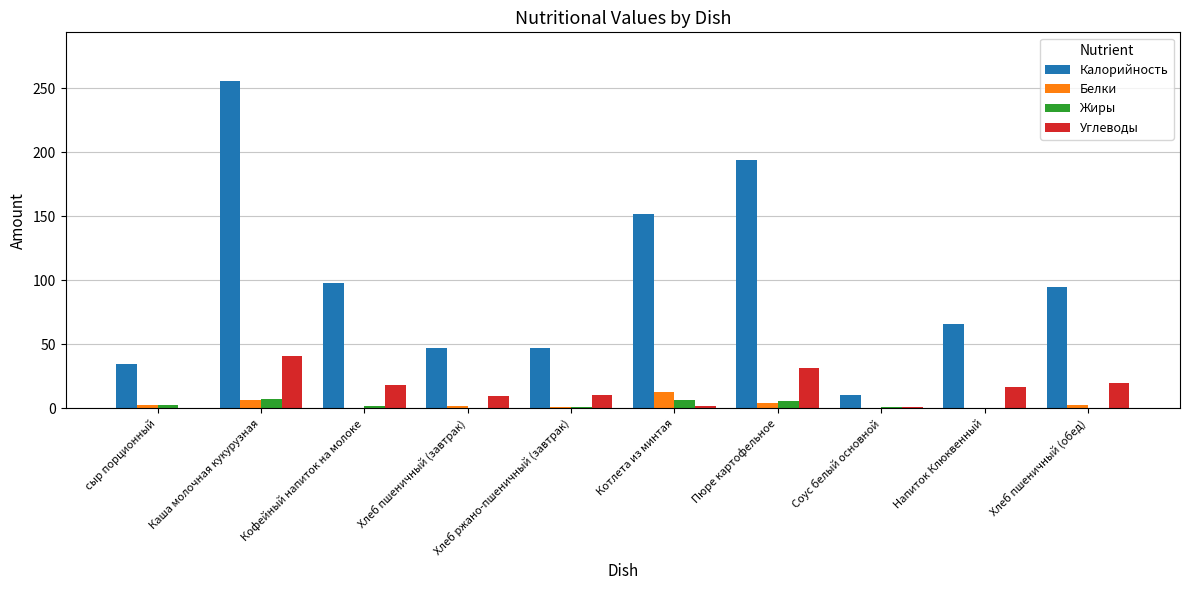

Is the value of Белки at сыр порционный greater than the value of Калорийность at Каша молочная кукурузная?

No